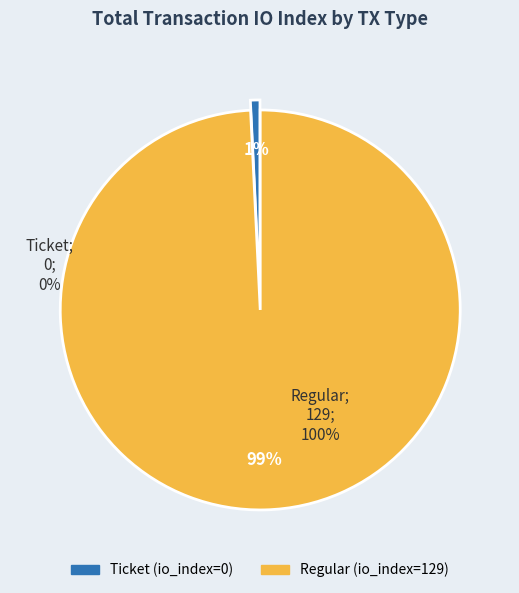

How many segments does this pie chart have?

2